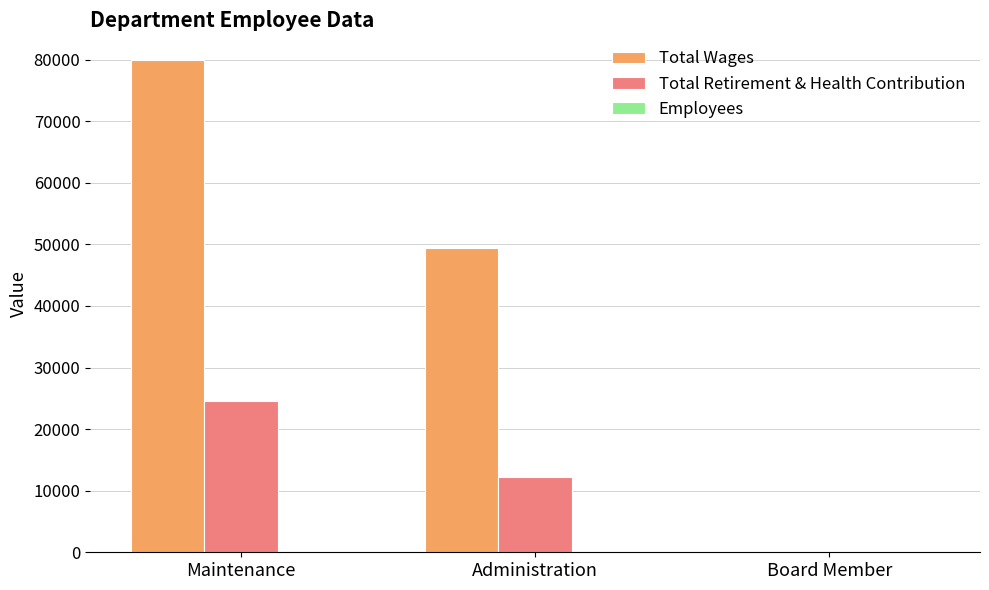

How many positive values does the Total Retirement & Health Contribution series have?

2